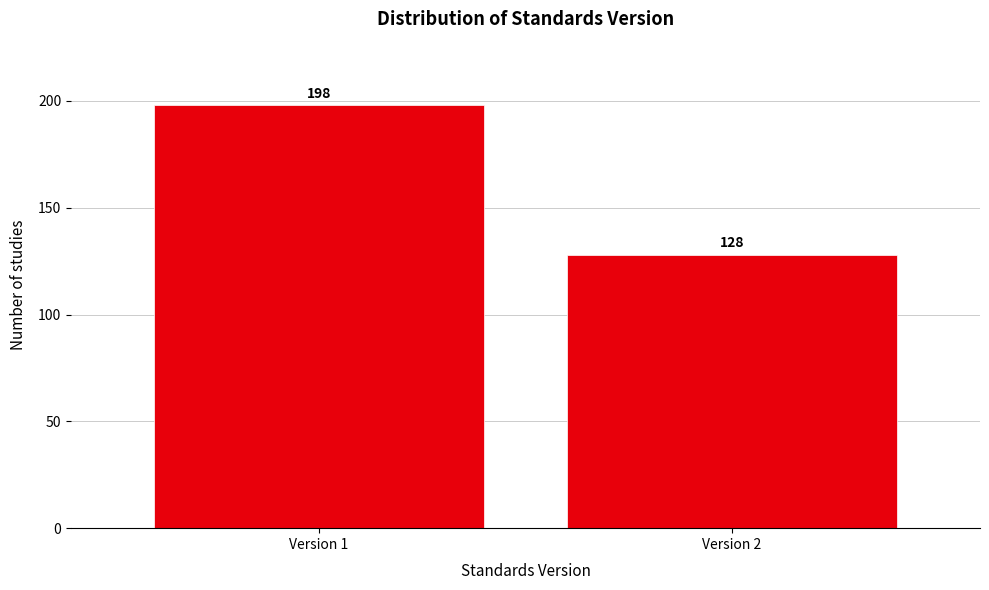

Reading left to right, what are all the values shown in this chart?

198	128